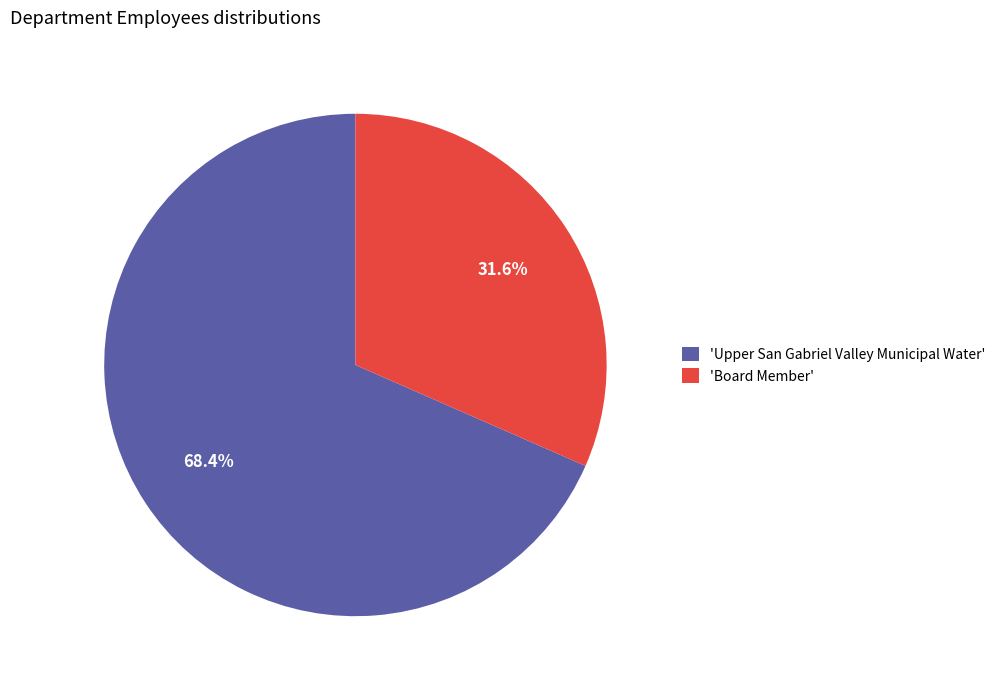

What is the smallest slice in the pie chart?

'Board Member'